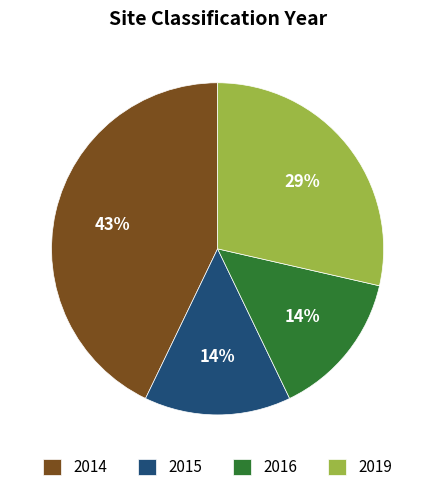

How many slices are in this pie chart?

4